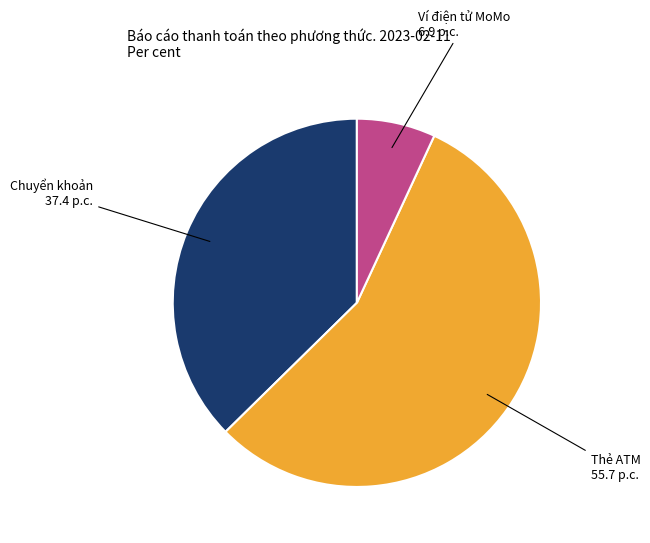

Does any single category account for the majority?

Yes